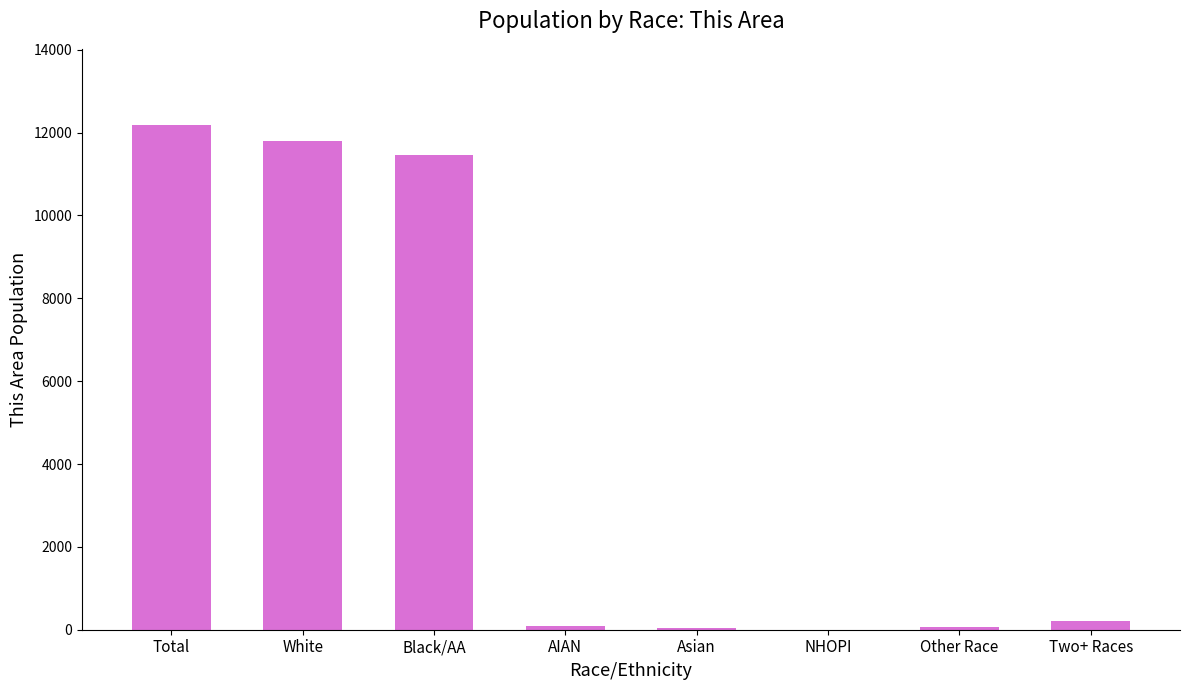

Is it true that the value at White is 11792?

True